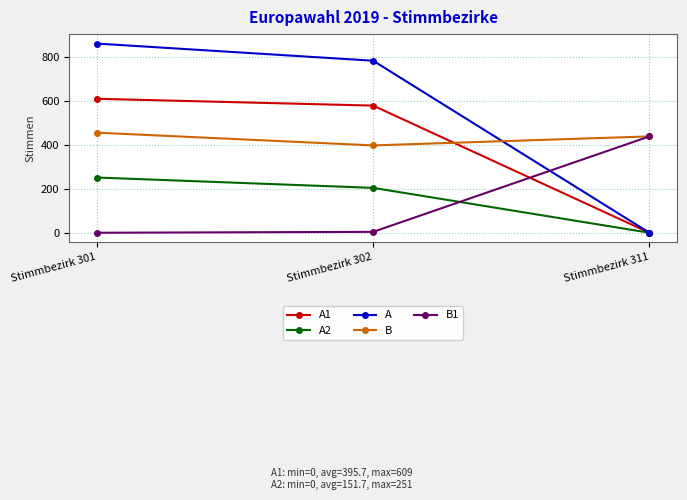

What is the sum of all B1 values?

442